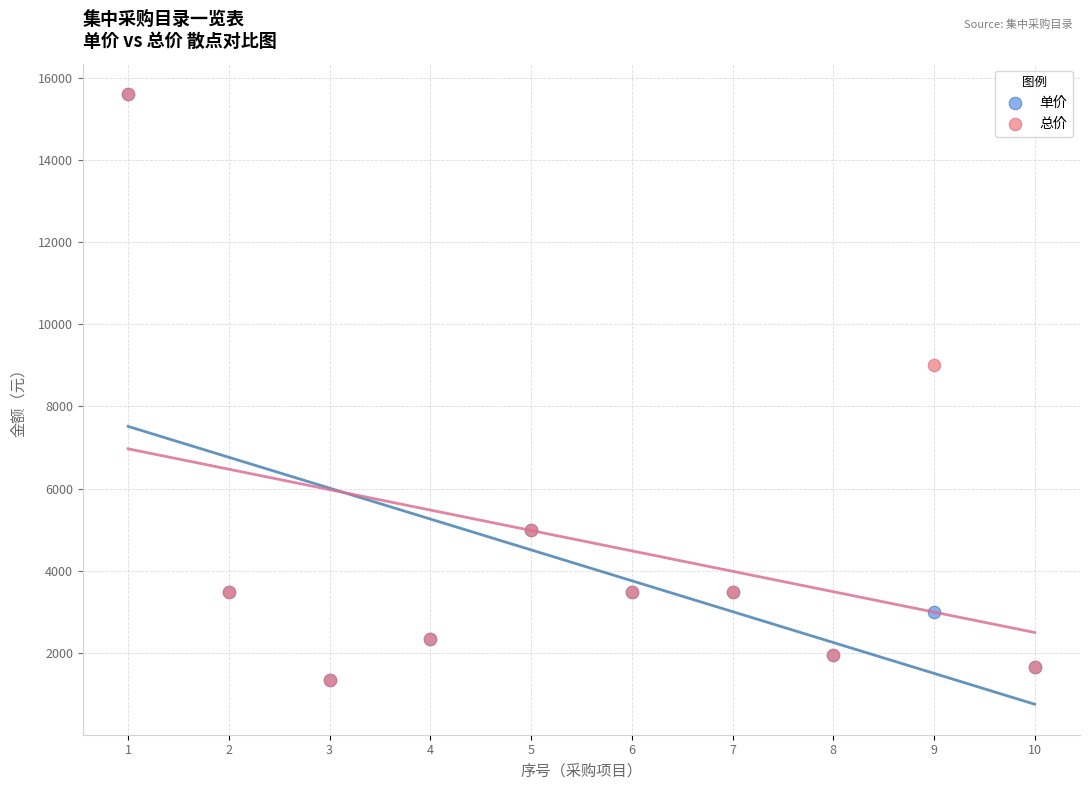

Across all series, what Y value is closest to 8472?

9000